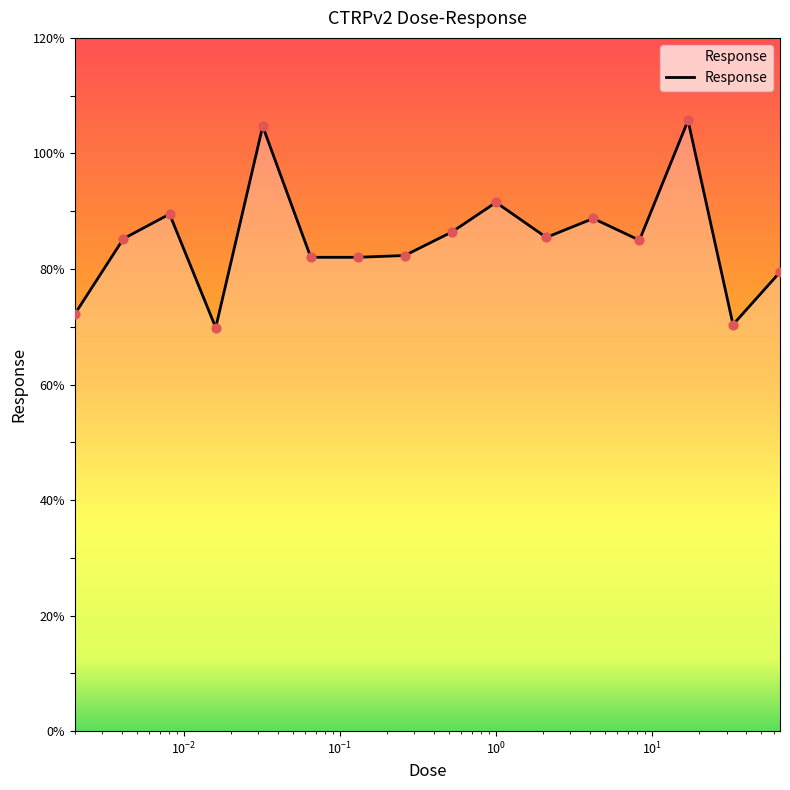

What is the greatest value displayed?

105.7